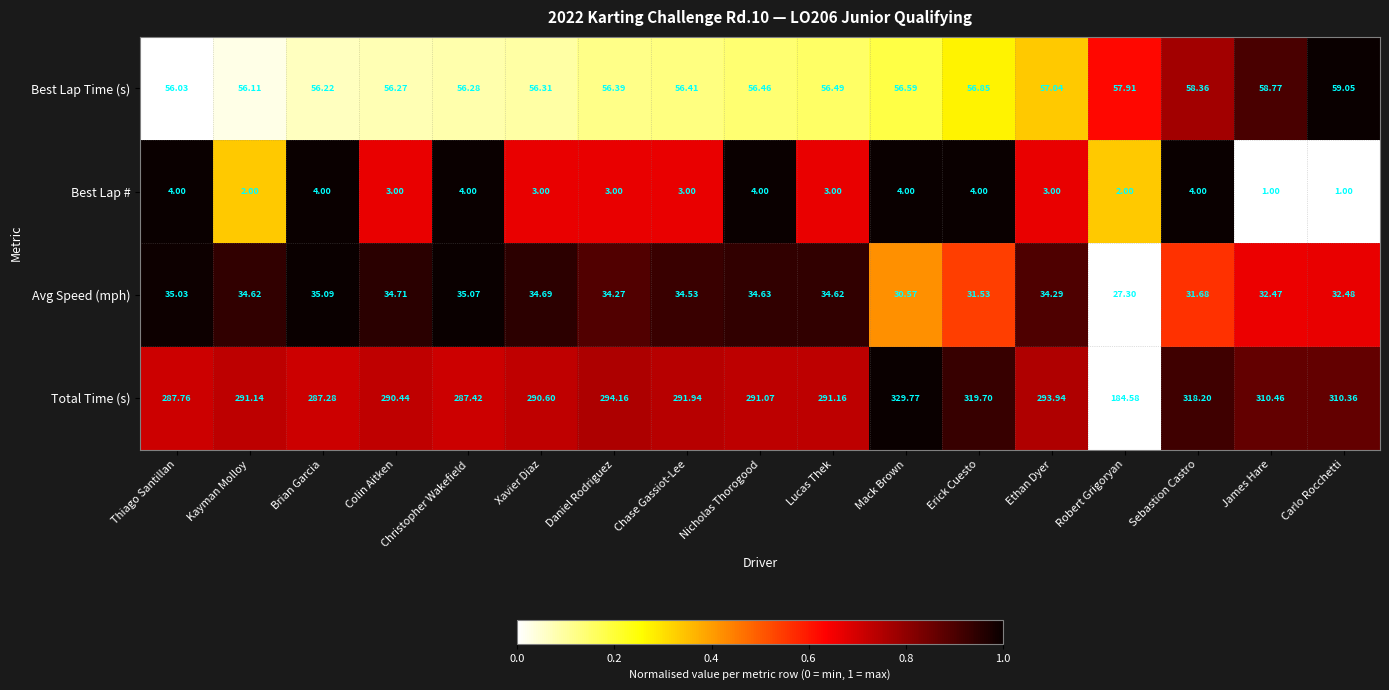

Which series has the largest total across all categories?

Total Time (s)